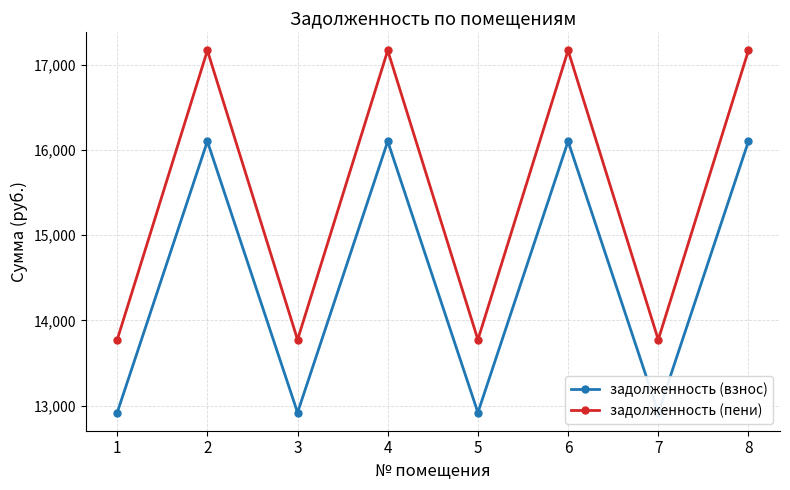

Is the value of задолженность (пени) at 3 greater than the value of задолженность (взнос) at 4?

No